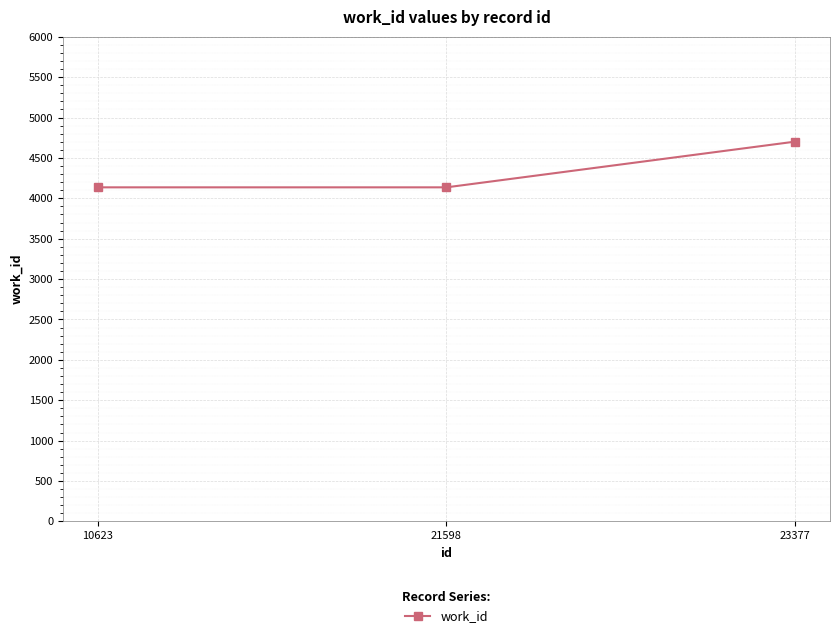

The value at 10623 is 4136. True or false?

True